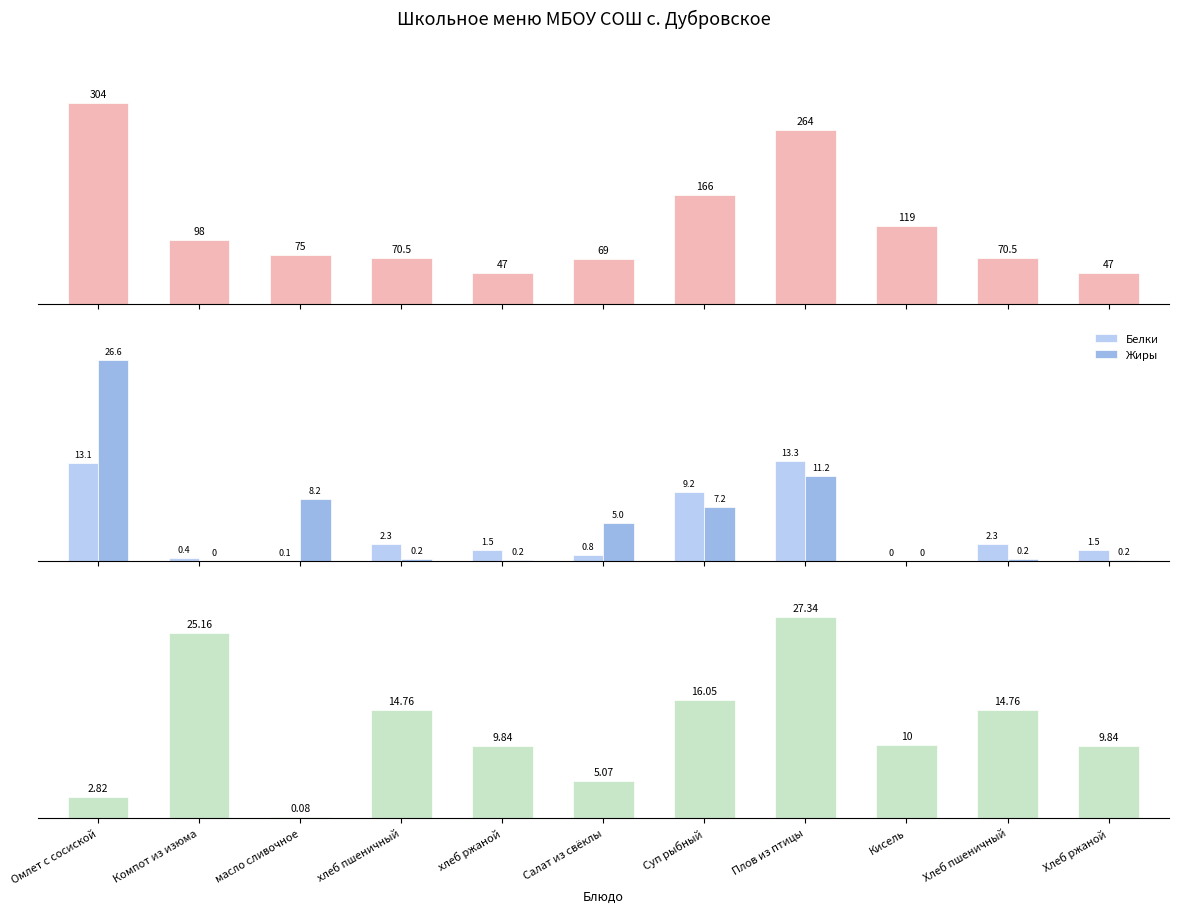

List the labels in order of Калорийность value, smallest first.

хлеб ржаной, Хлеб ржаной, Салат из свёклы, хлеб пшеничный, Хлеб пшеничный, масло сливочное, Компот из изюма, Кисель, Суп рыбный, Плов из птицы, Омлет с сосиской